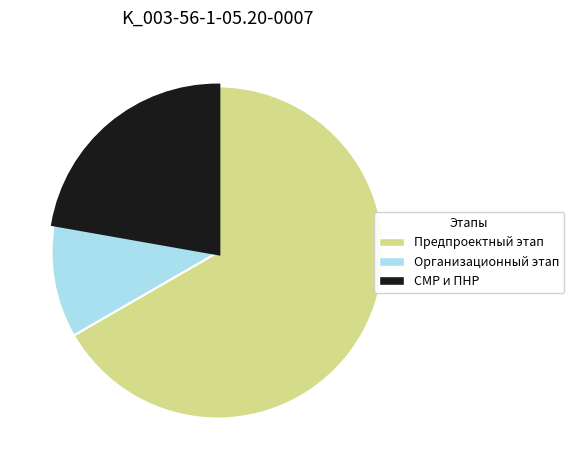

Count the number of slices in the pie.

3